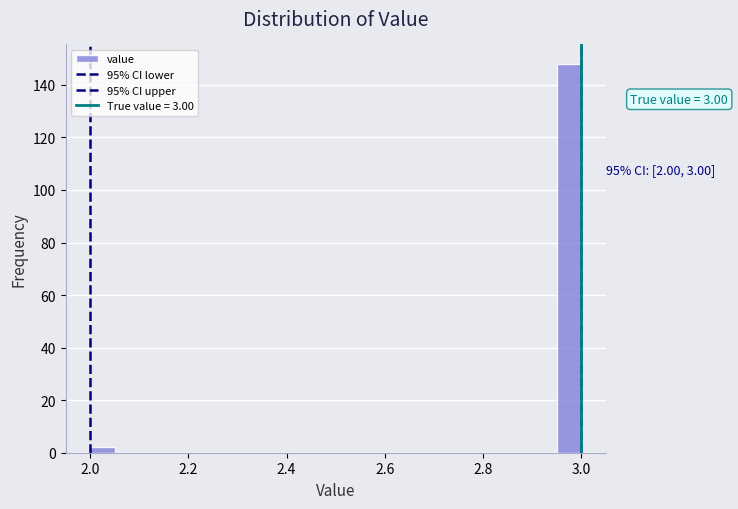

Read against the x-axis, roughly where is the centre of the tallest bar?

2.98